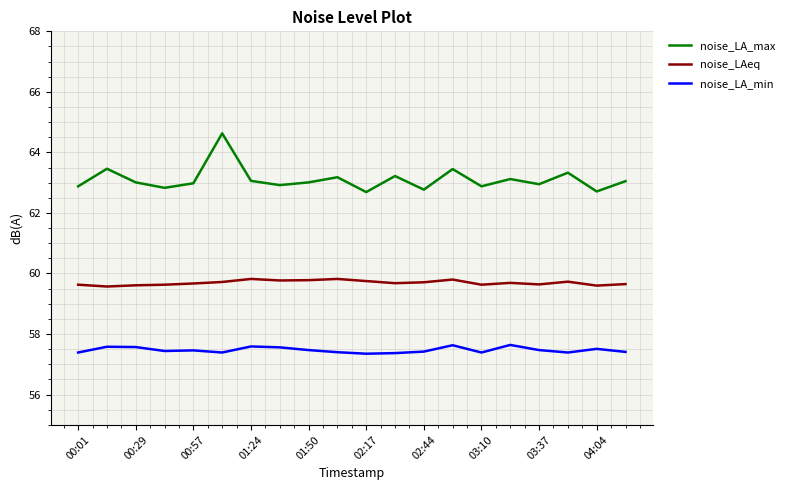

In noise_LA_min, how many points are higher than both neighbors (excluding endpoints)?

6